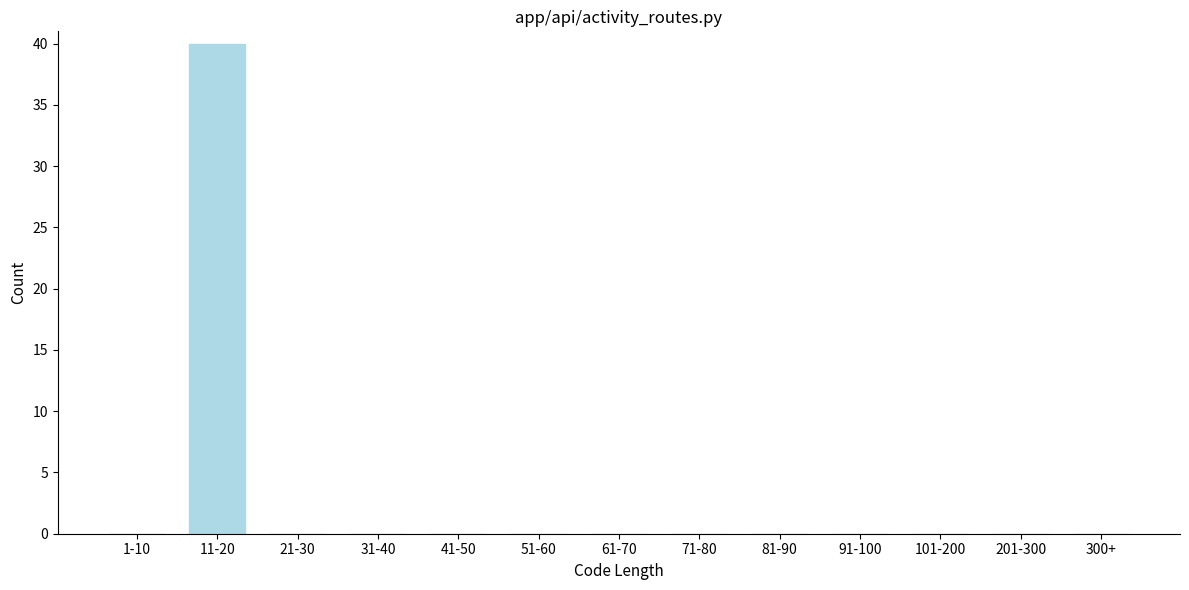

Reading left to right, what are all the values shown in this chart?

1-10=0	11-20=40	21-30=0	31-40=0	41-50=0	51-60=0	61-70=0	71-80=0	81-90=0	91-100=0	101-200=0	201-300=0	300+=0